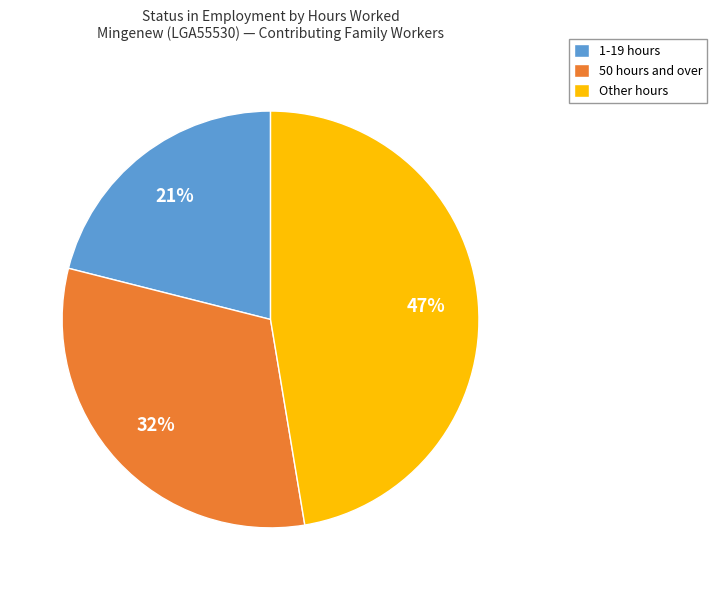

True or false: 50 hours and over accounts for 32% of the total.

True